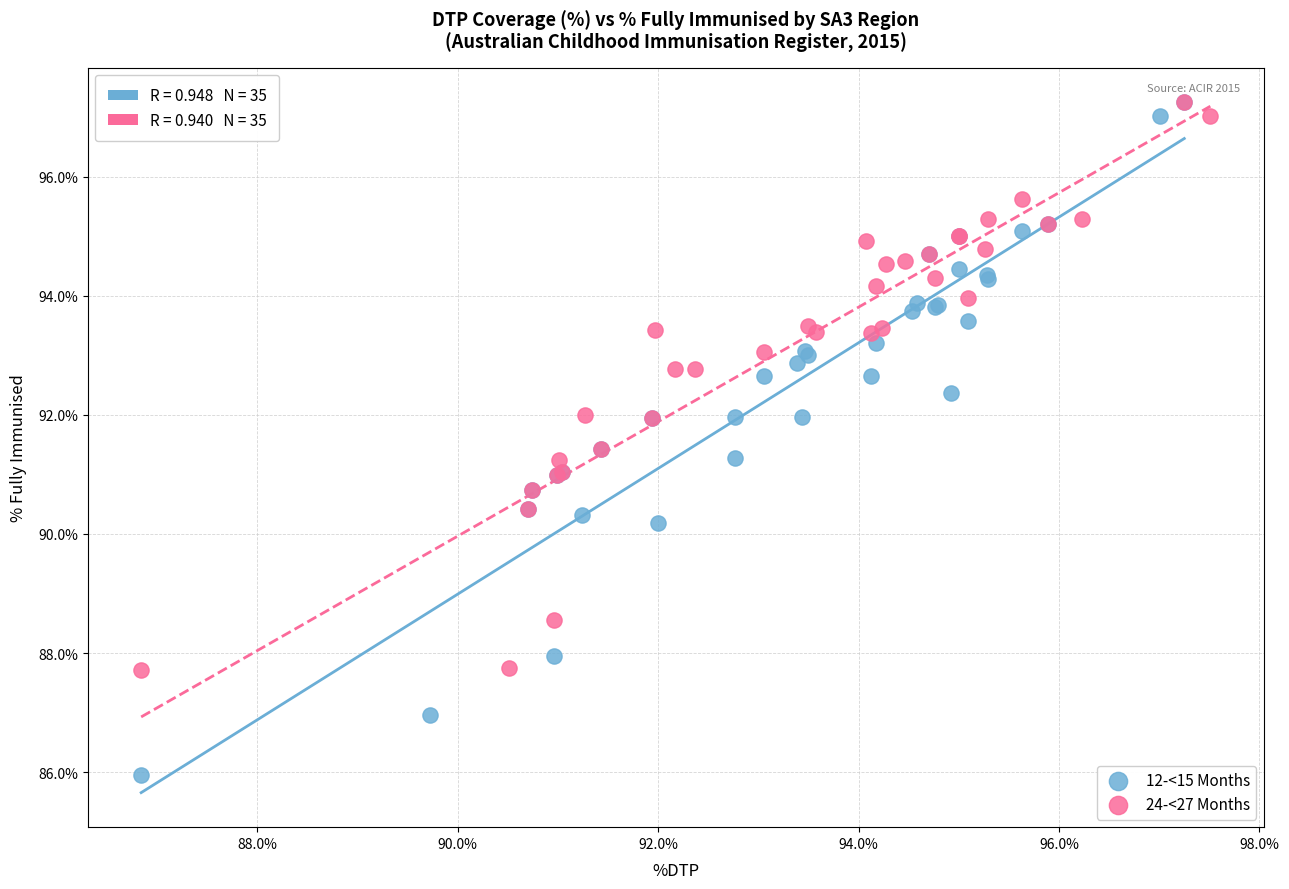

Which series reaches the minimum Y coordinate?

12-<15 Months